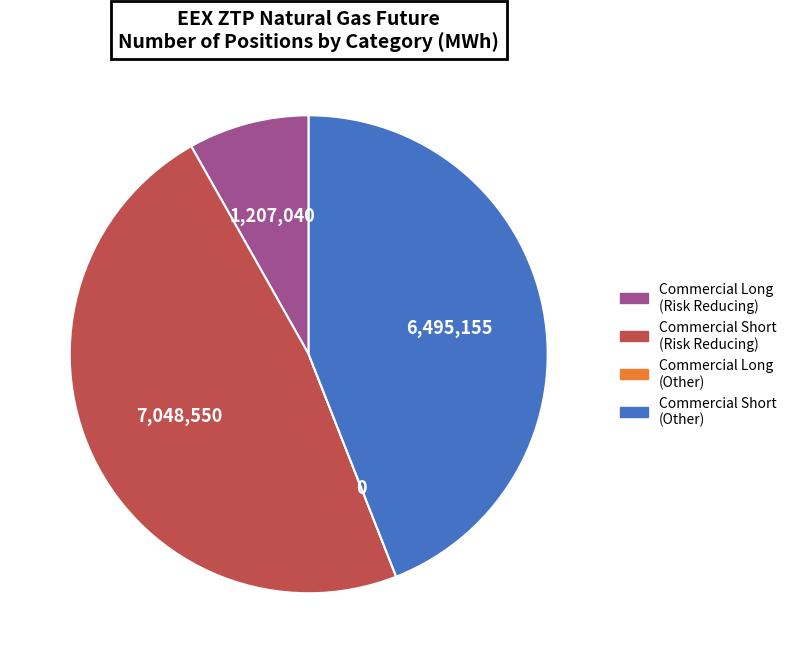

Does any single category account for the majority?

No